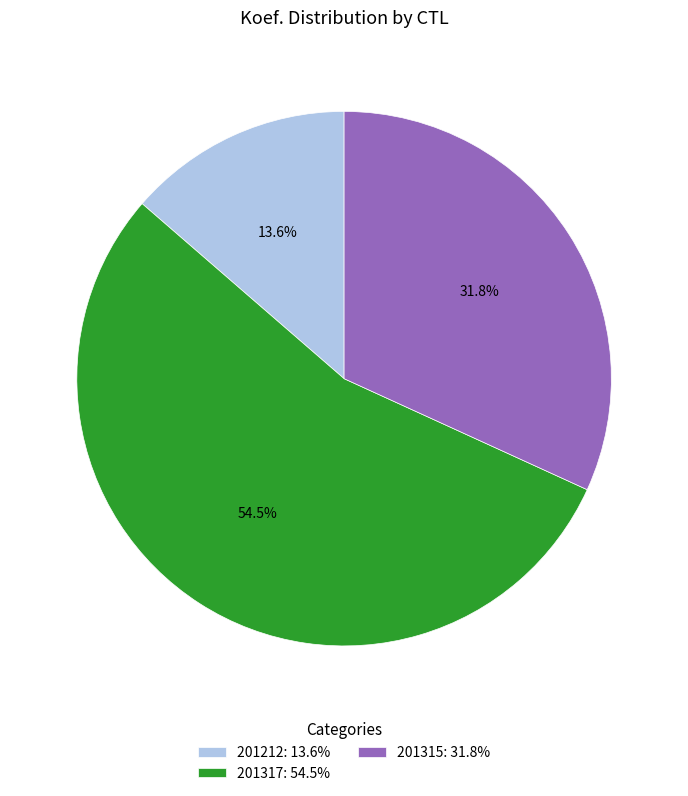

Which category accounts for the majority?

201317